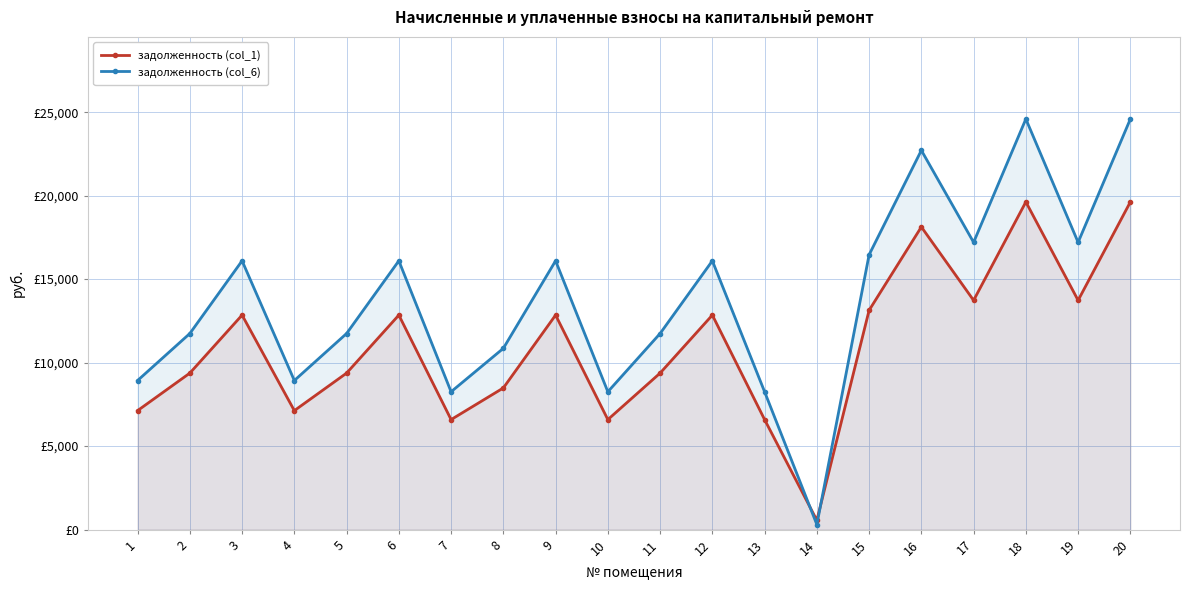

What is the lowest value of the задолженность (col_1) series?

553.5